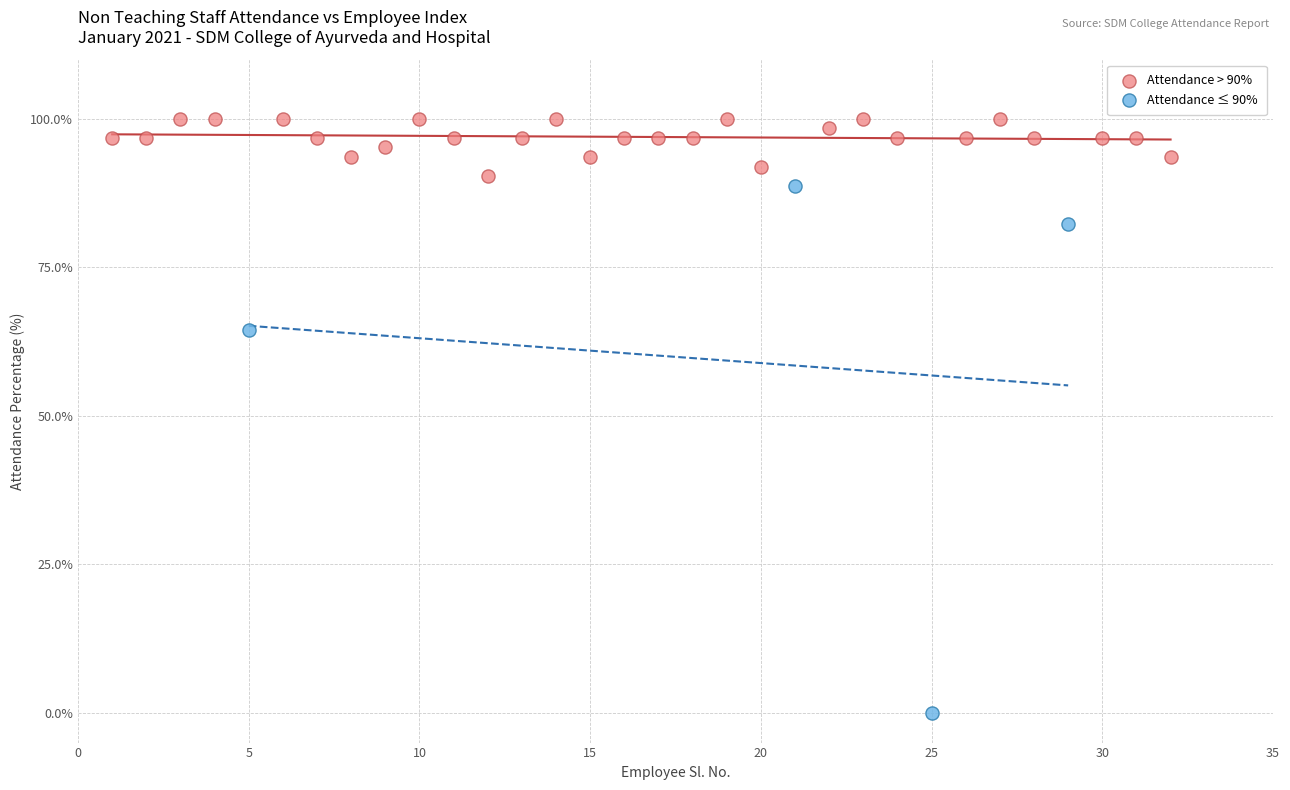

Which series reaches the maximum Y coordinate?

Attendance > 90%